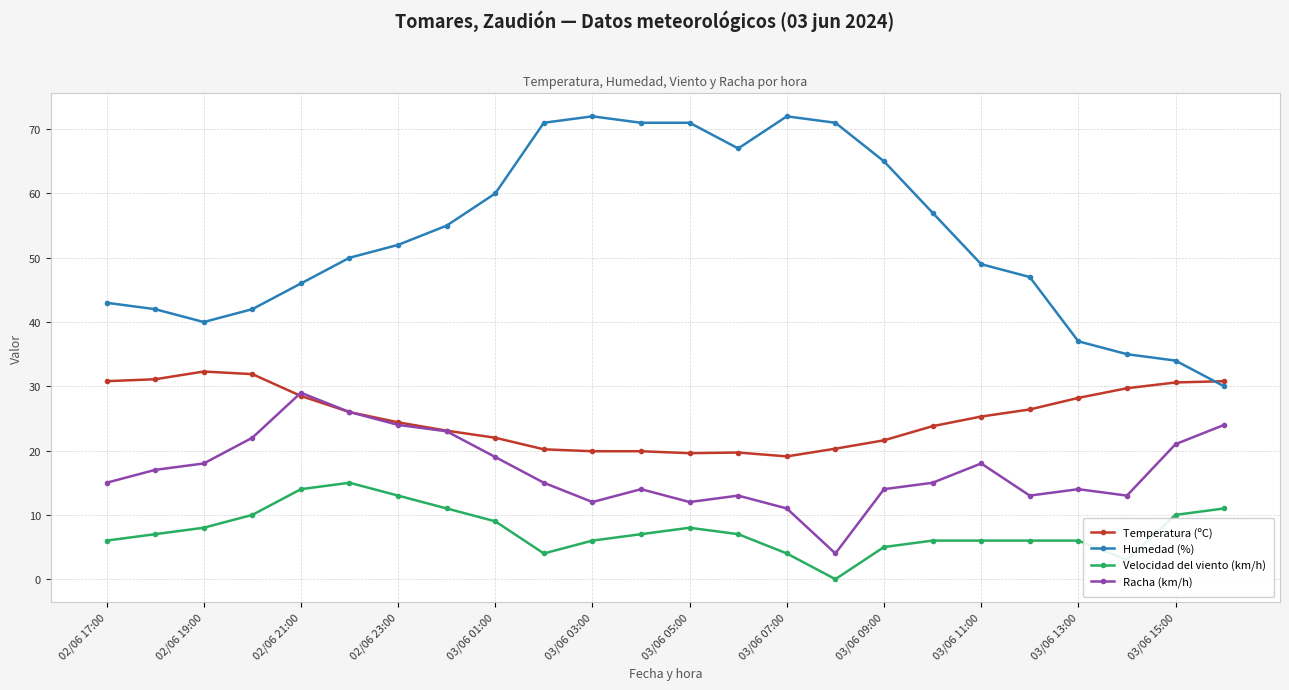

Which series has the largest total across all categories?

Humedad (%)